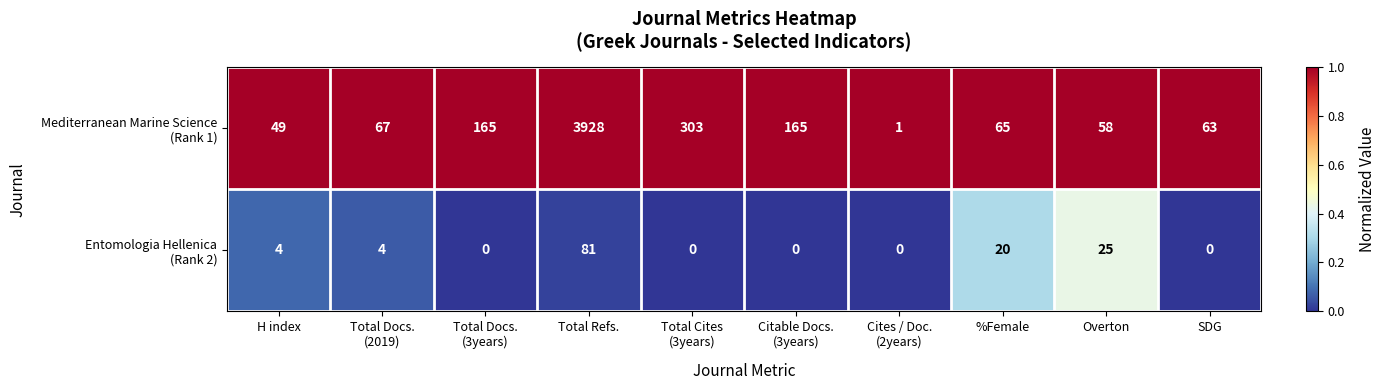

What is the maximum value shown in the chart?

3928